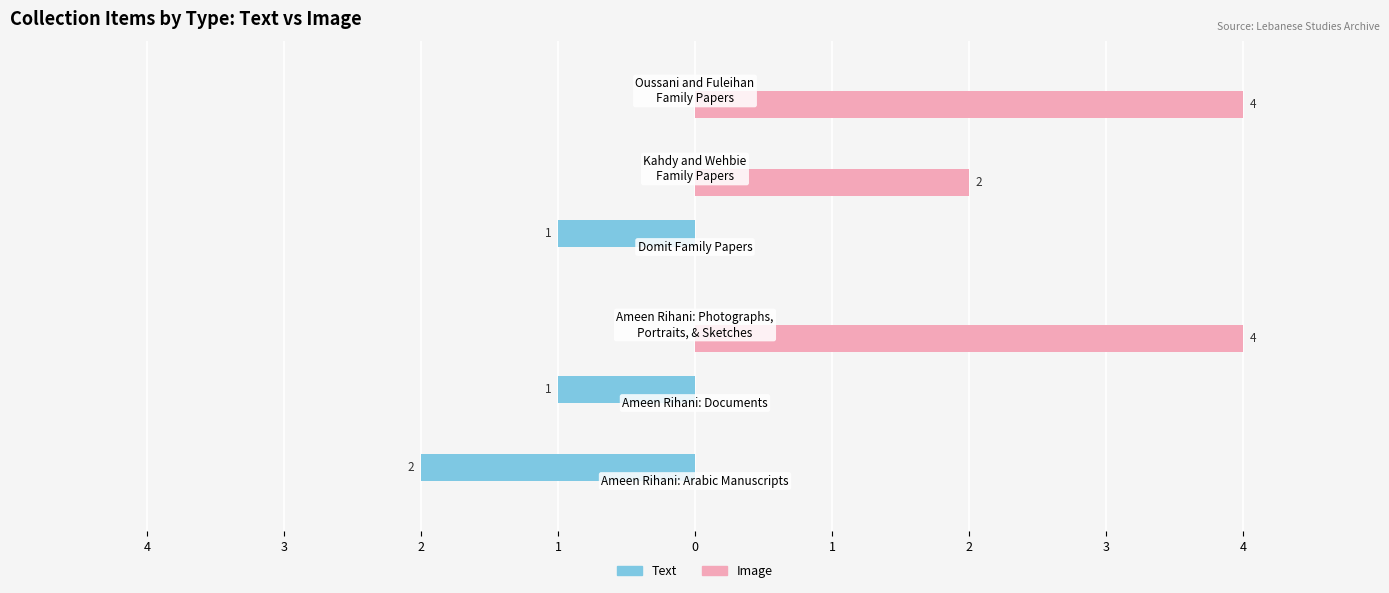

How many Image values are between 0 and 4?

6